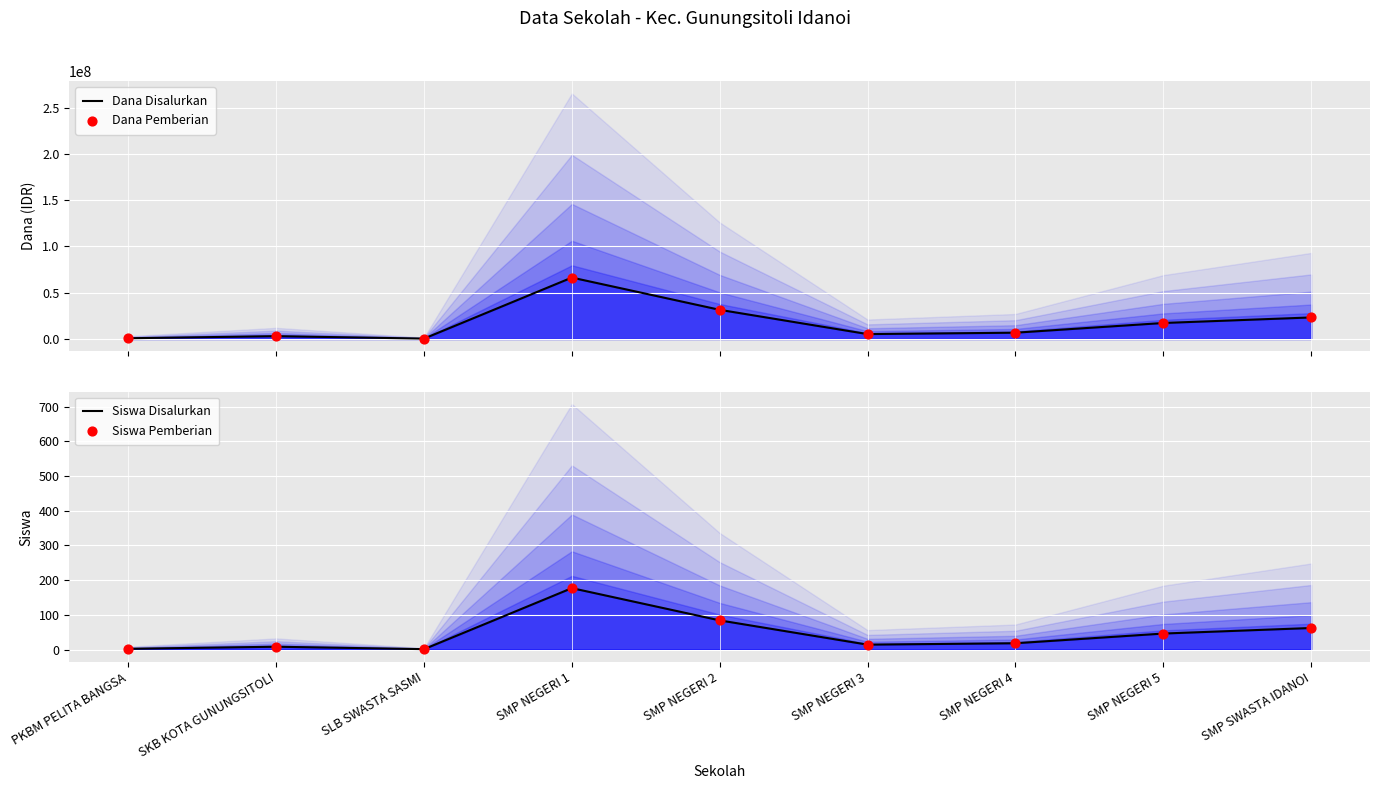

What is the total value across all series at SMP NEGERI 4?

13500036